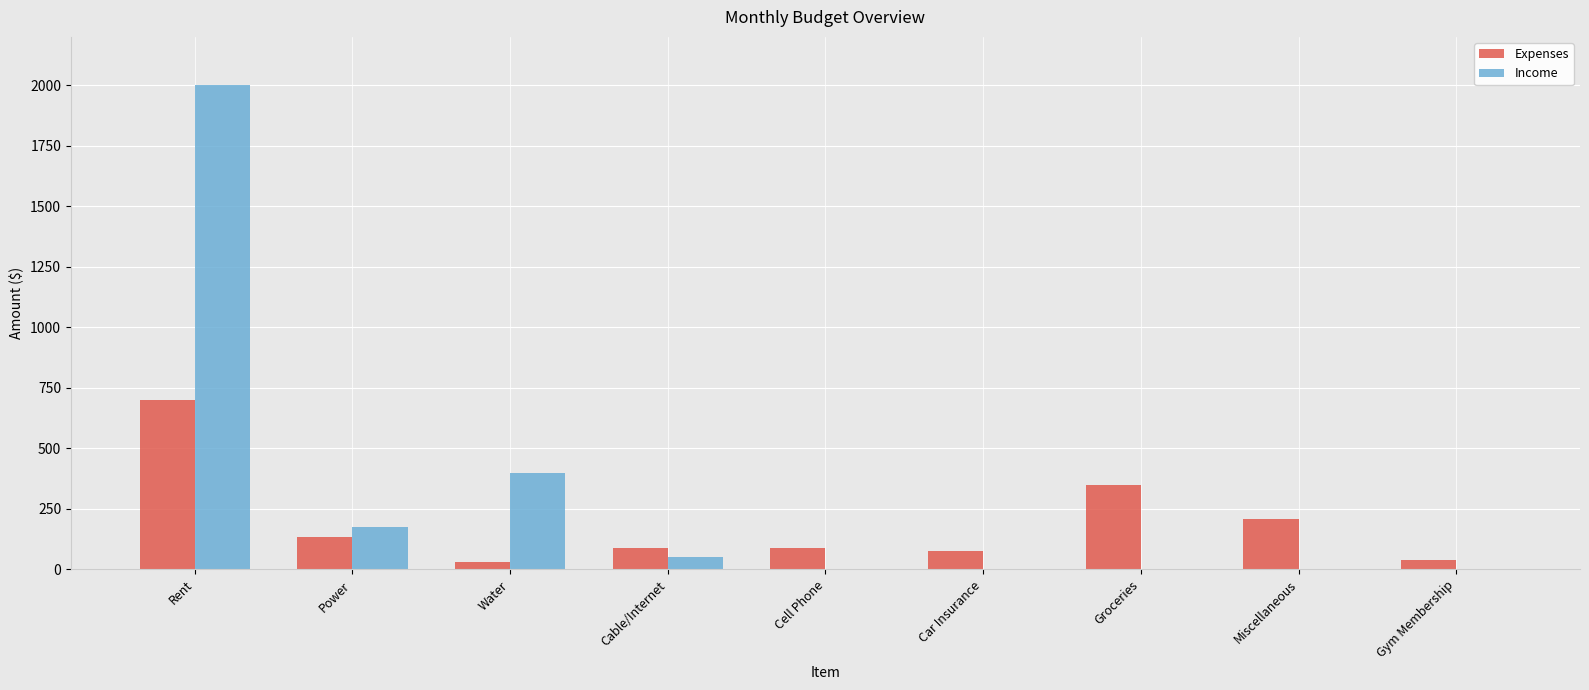

Is it true that Income equals -847 at Groceries?

False